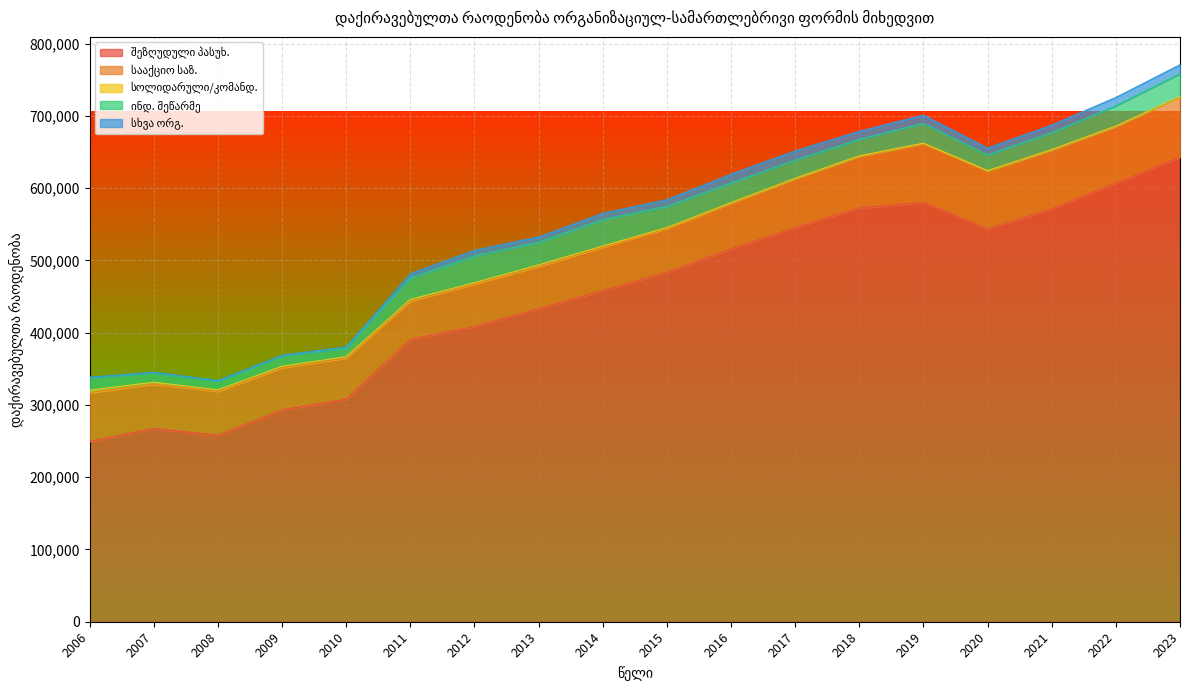

What is the minimum value shown in the chart?

472